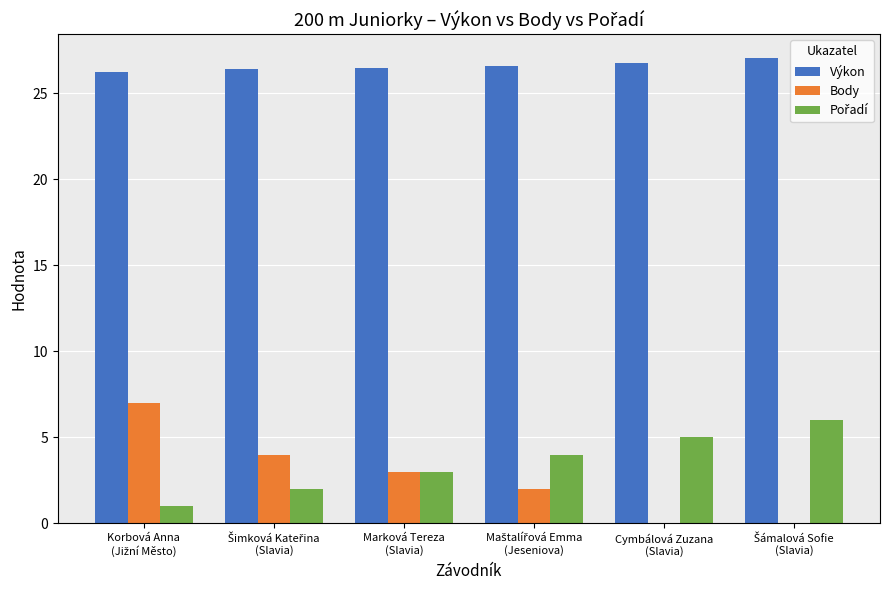

Which series has the largest total across all categories?

Výkon